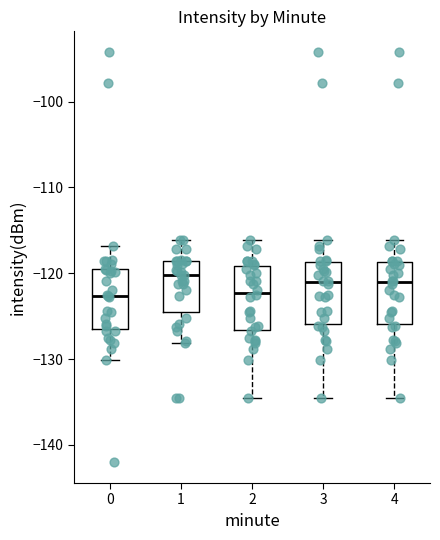

Reading left to right, read every box against the y-axis: the position of its median line, the range the box covers, and the ends of its whiskers. The values are not printed on the chart, so give them approximately, as read against the axis.

0: median -123, box -127 to -120, whiskers -130 to -117
1: median -120, box -125 to -119, whiskers -128 to -116
2: median -122, box -127 to -119, whiskers -135 to -116
3: median -121, box -126 to -119, whiskers -135 to -116
4: median -121, box -126 to -119, whiskers -135 to -116